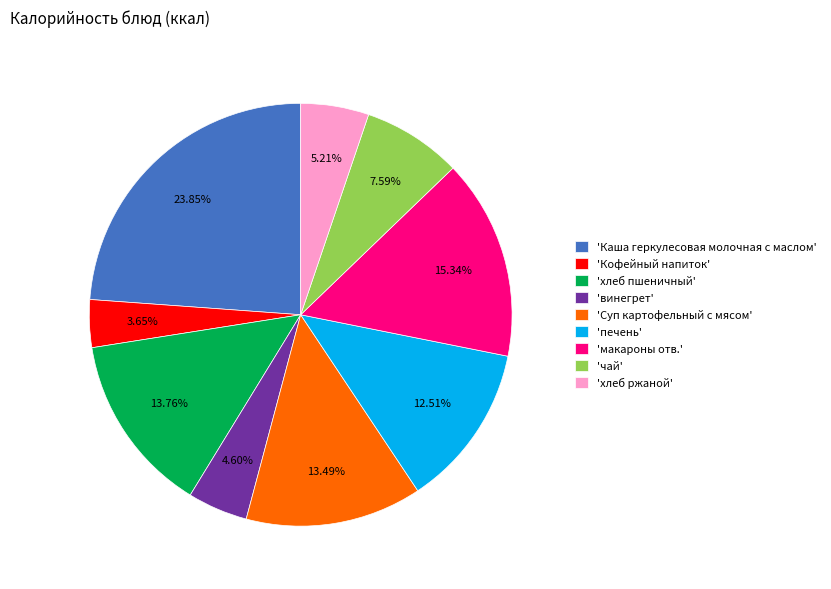

Is the sum of 'хлеб пшеничный' and 'хлеб ржаной' greater than half?

No